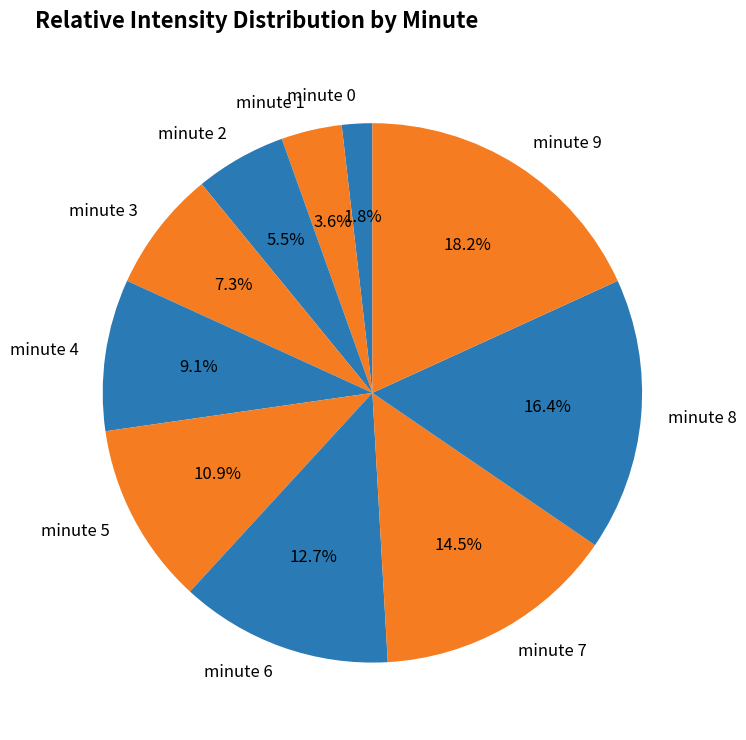

What is the ratio of the value at minute 5 to the value at minute 6?

0.9